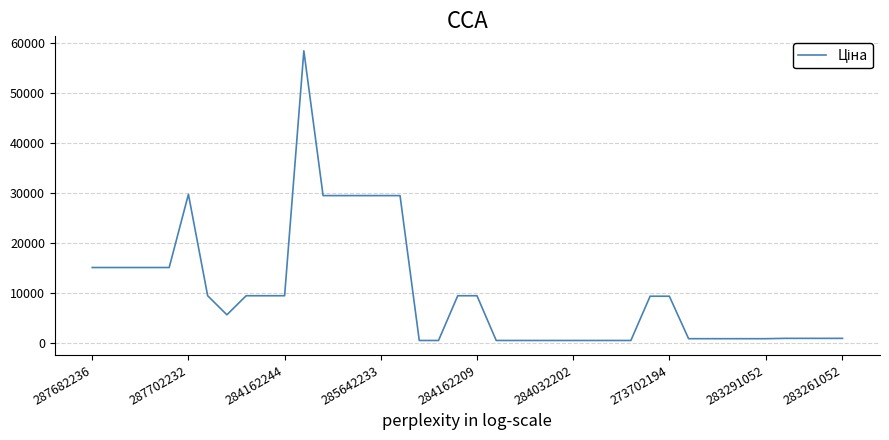

What is the maximum value shown in the chart?

58426.5